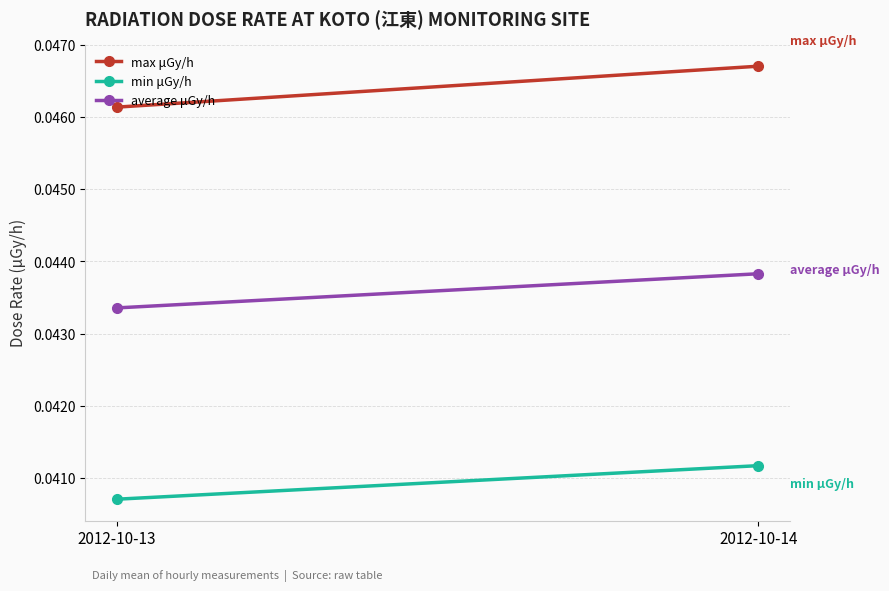

Which series has the widest spread of values?

max μGy/h